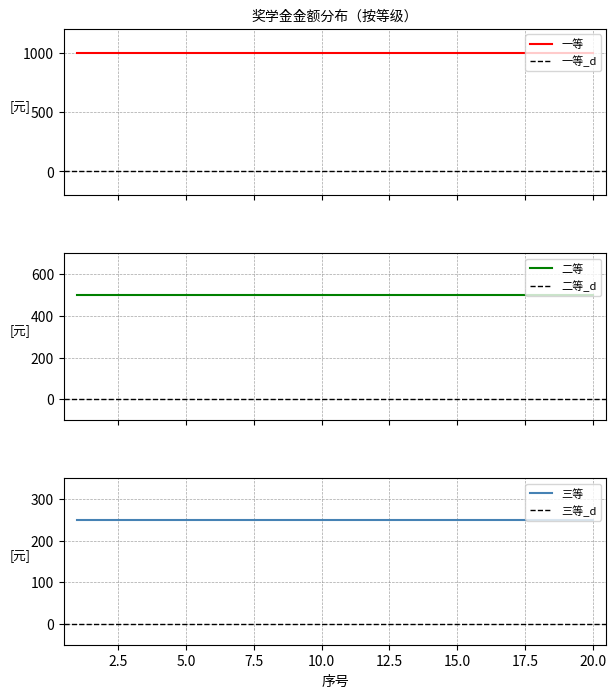

True or false: 三等(250) and 二等(500) intersect in this chart.

False